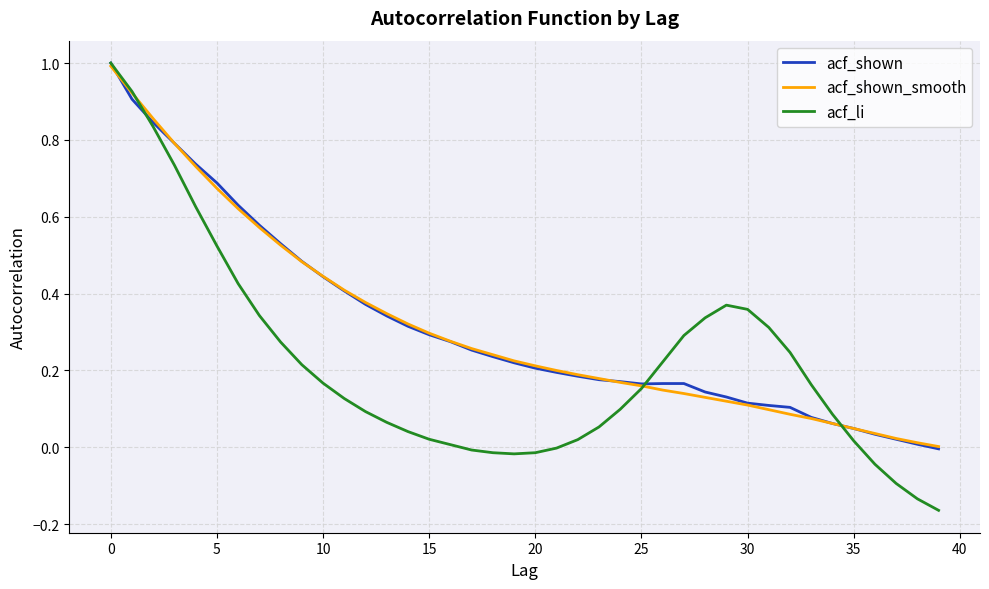

Which series has the widest spread of values?

acf_li